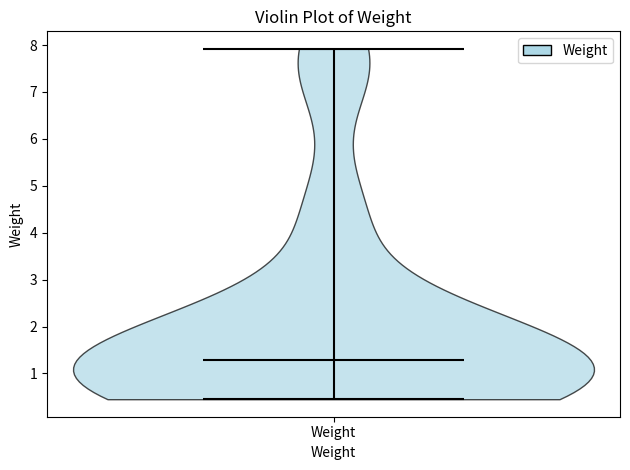

Read this violin plot against the y-axis: where its median line is, and the lowest and highest points the violin reaches. The values are not printed on the chart, so give them approximately, as read against the axis.

median line 1.3, lowest point 0.5, highest point 7.9